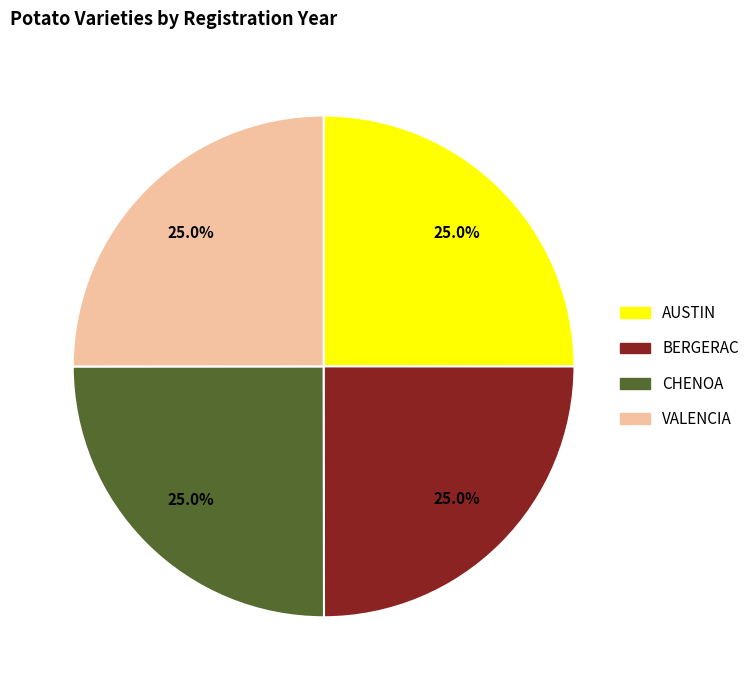

How much of the chart is everything except AUSTIN?

75.0%